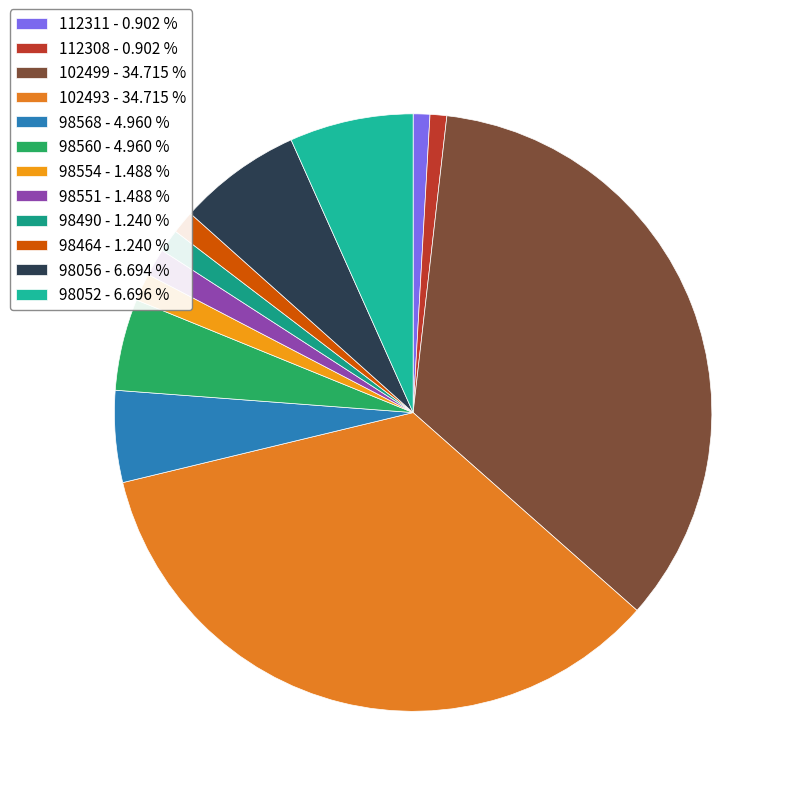

The 98464 slice represents 1% of the pie. True or false?

True